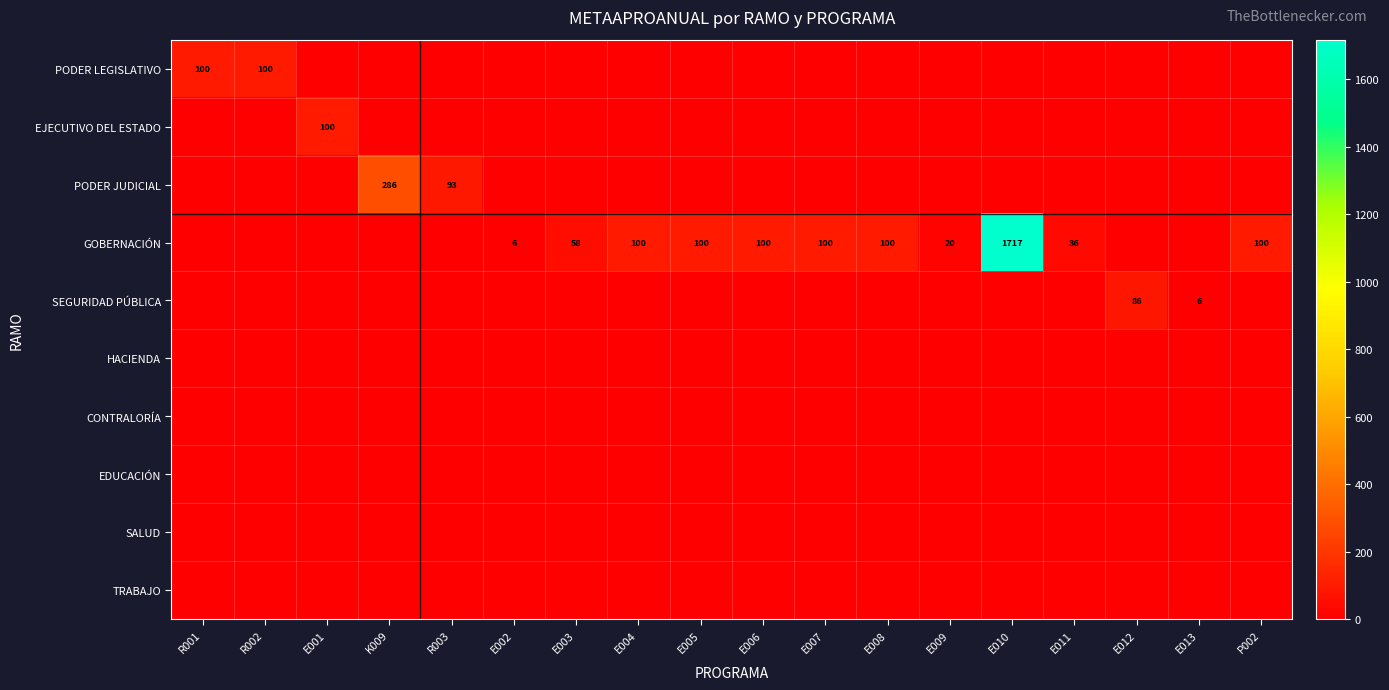

True or false: GOBERNACIÓN has a value of 64 at E006.

False